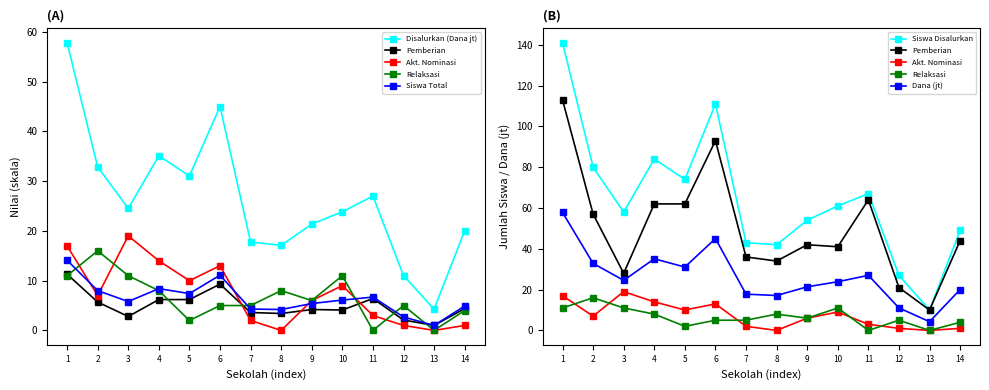

Is it true that Pemberian equals 6.2 at 5?

True